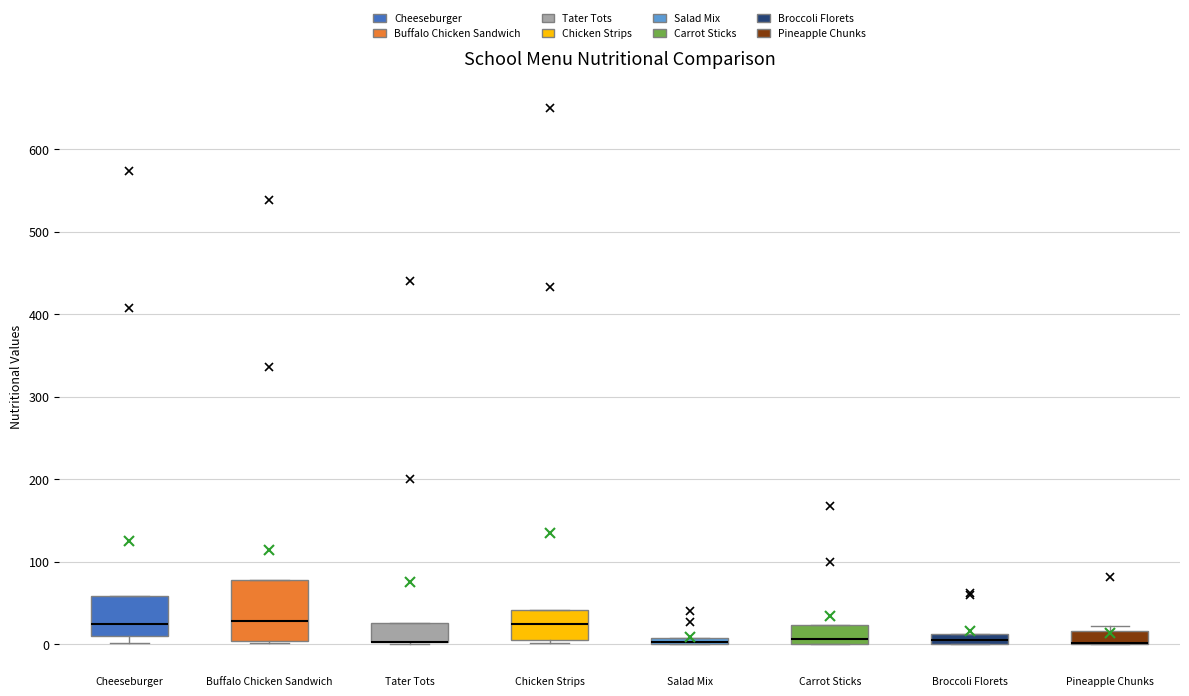

Where is the upper edge of the box for Buffalo Chicken Sandwich on the y-axis? The values are not printed on the chart, so give them approximately, as read against the axis.

80